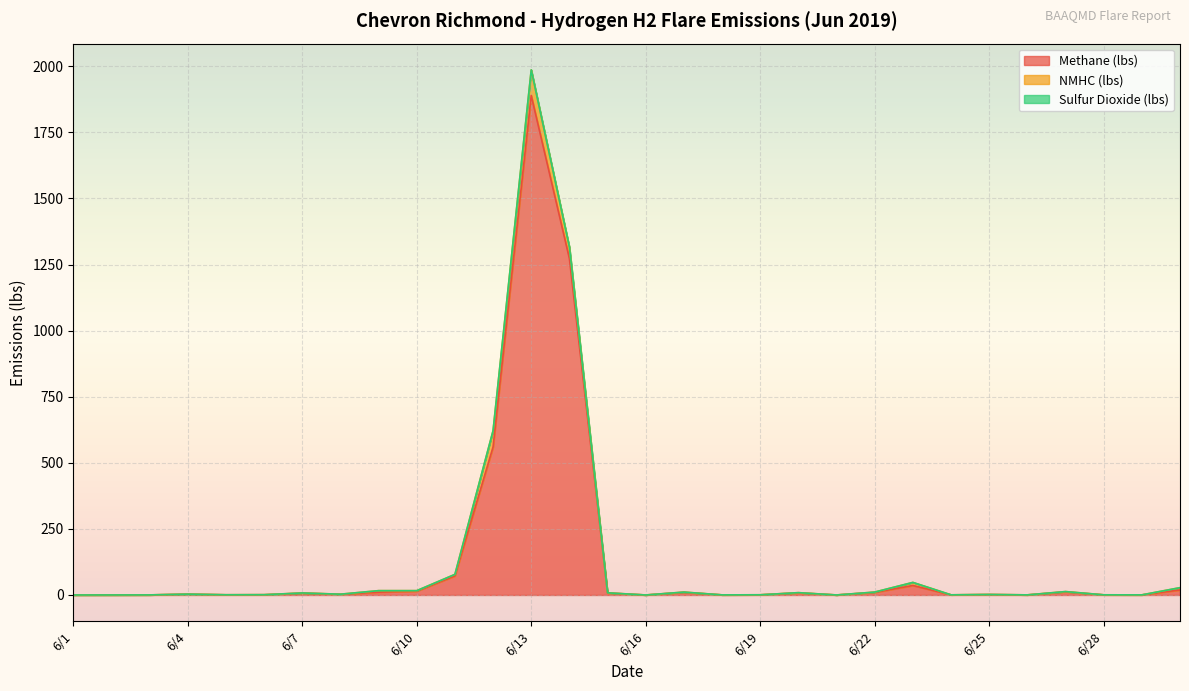

Which series has the largest range (max minus min)?

Methane (lbs)